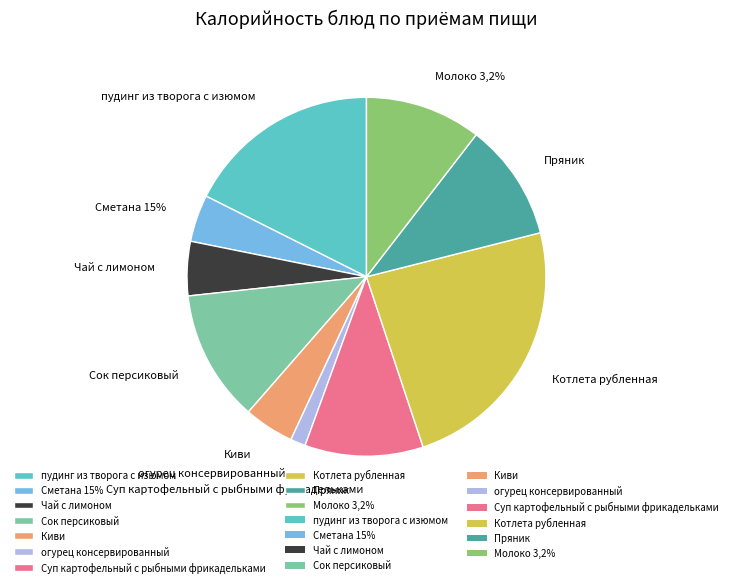

Rank the categories by value from highest to lowest.

Котлета рубленная, пудинг из творога с изюмом, Сок персиковый, Суп картофельный с рыбными фрикадельками, Пряник, Молоко 3,2%, Чай с лимоном, Киви, Сметана 15%, огурец консервированный